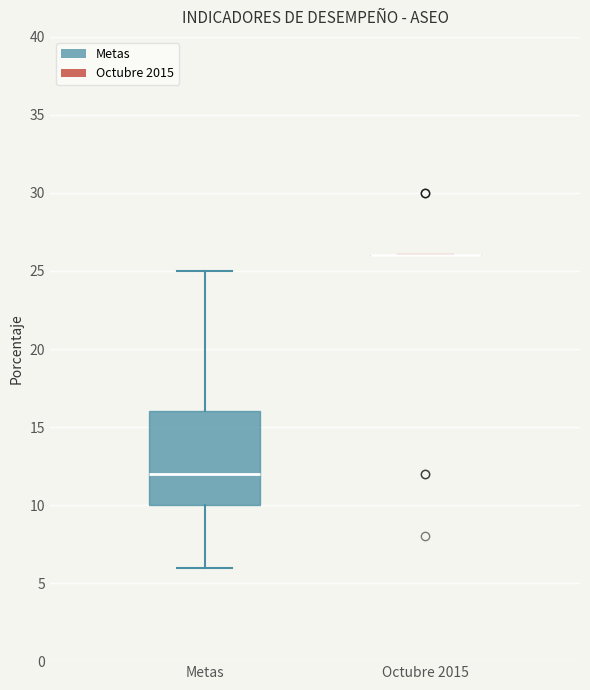

Reading left to right, transcribe this box plot: for each box, give where its median line is, the range the box spans, and where its two whiskers end, as read against the y-axis. The values are not printed on the chart, so give them approximately, as read against the axis.

Metas: median 12, box 10 to 16, whiskers 6 to 25
Octubre 2015: box collapsed to a line at 26, whiskers 26 to 26